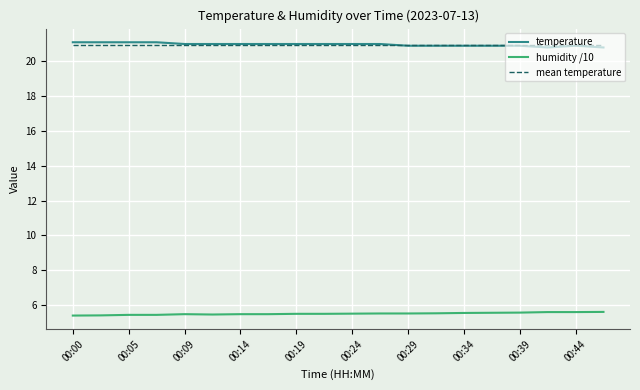

Is this an area chart (filled region under the line)?

No